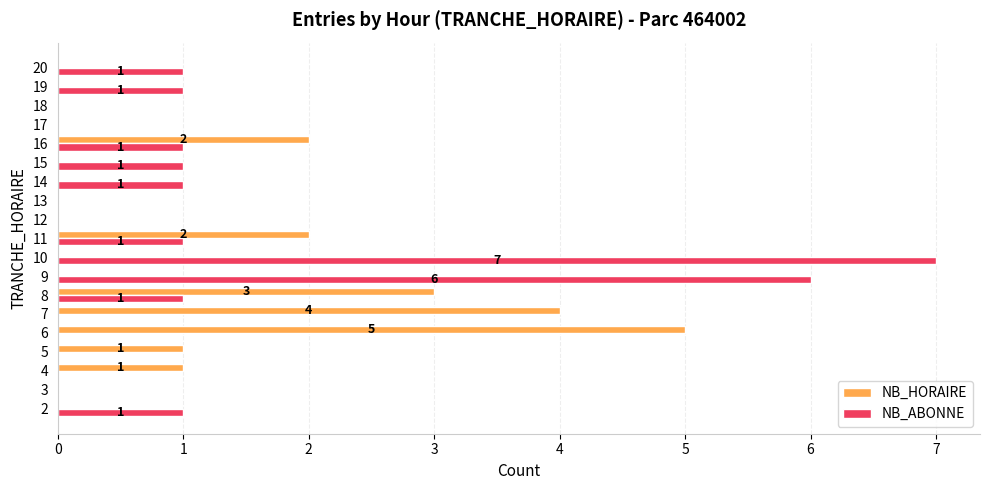

Between 5 and 8, which series saw the biggest shift?

NB_HORAIRE